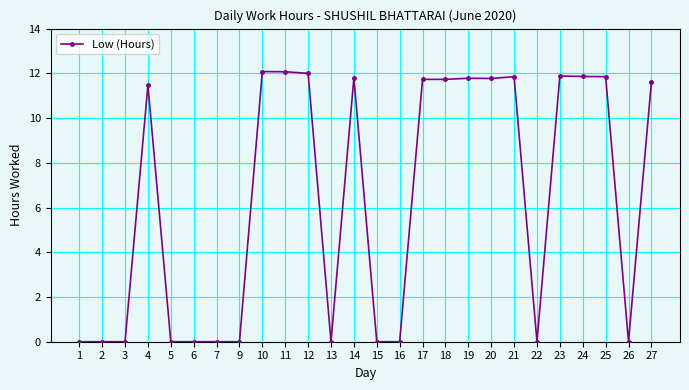

Which has a higher value, 22 or 23?

23